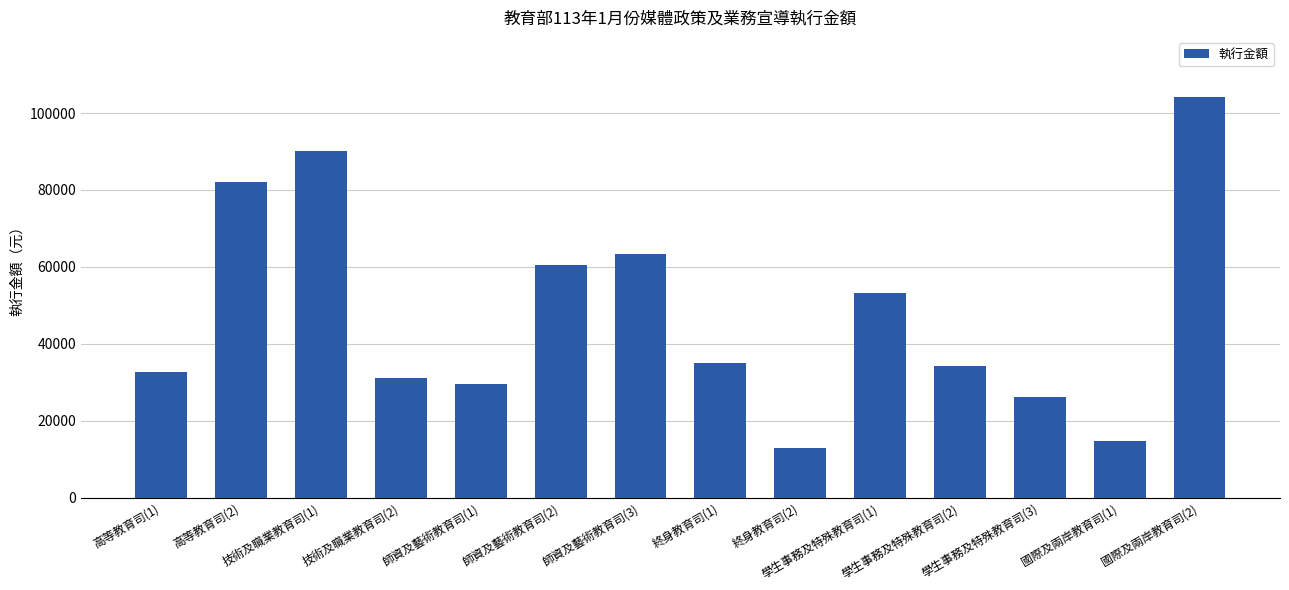

What is the minimum value shown in the chart?

13000.0